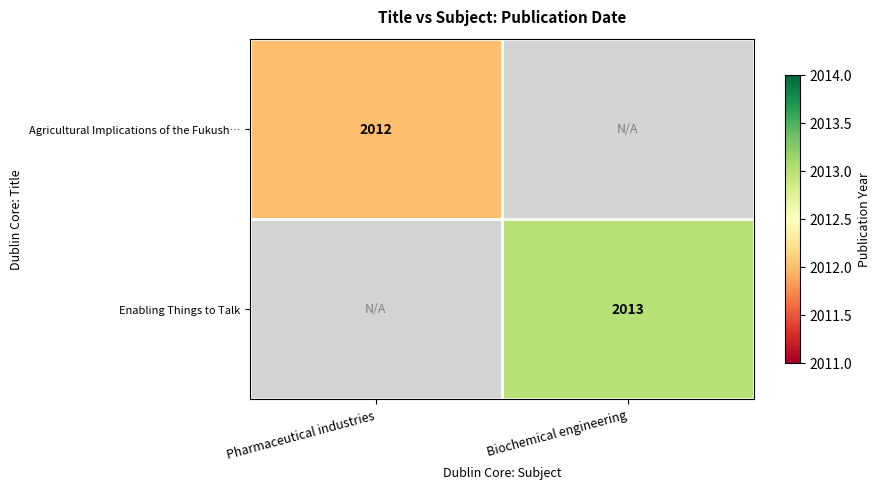

Is it true that Agricultural Implications of the Fukush… equals 2012 at Pharmaceutical industries?

True